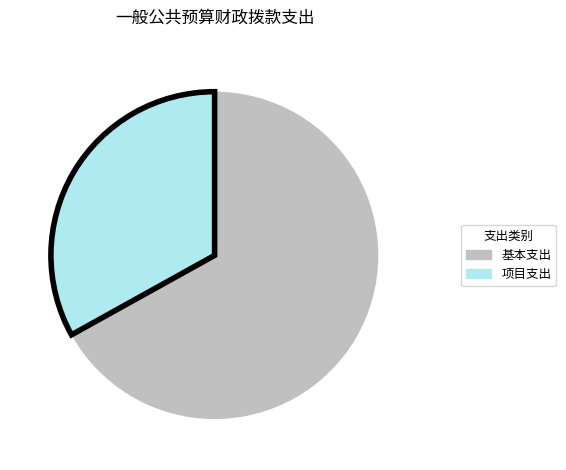

True or false: 项目支出 accounts for 33% of the total.

True